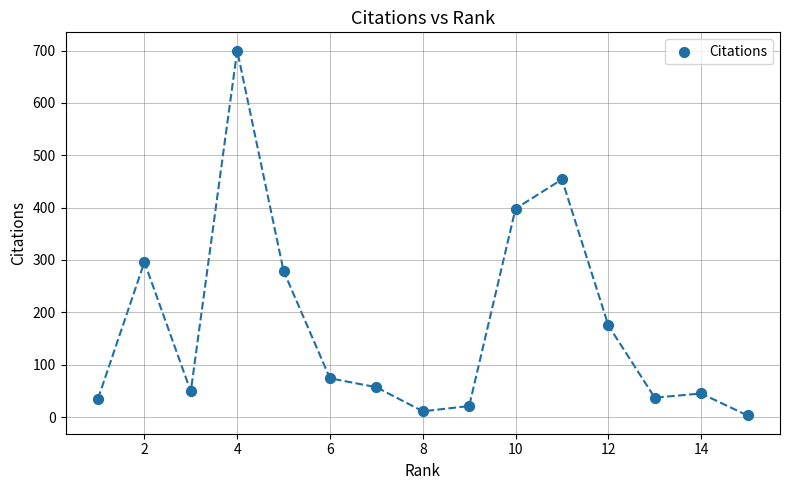

What is the range of X values (max minus min)?

14